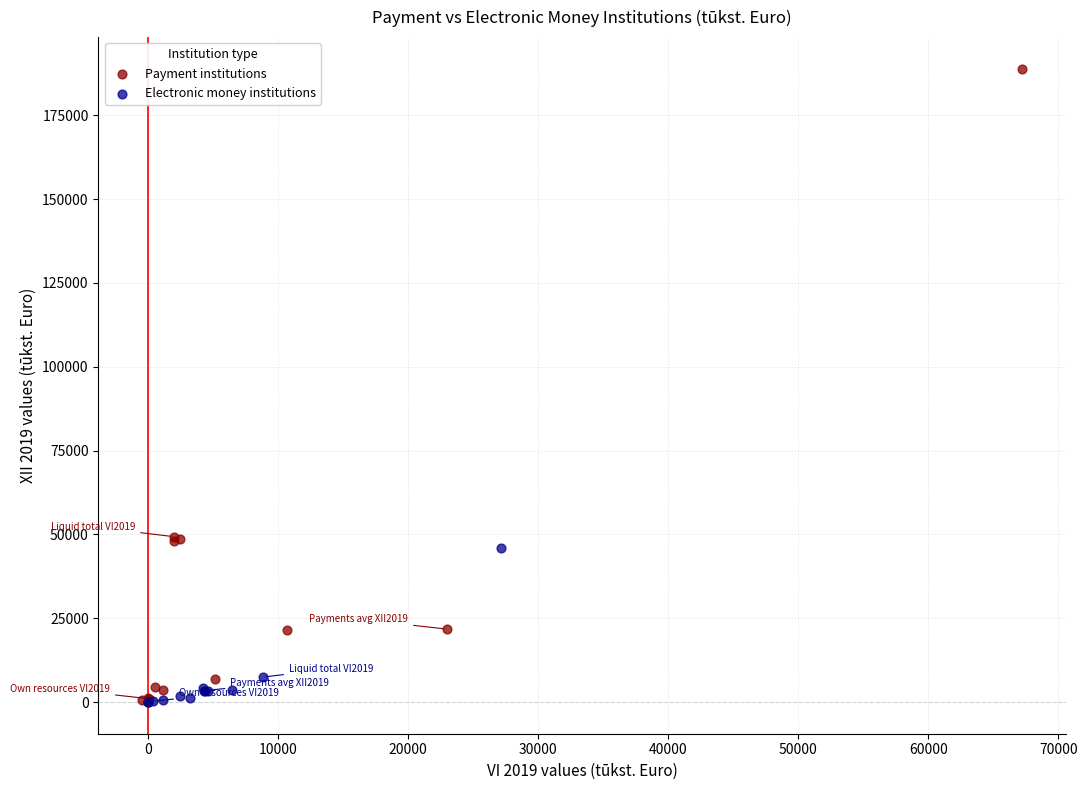

Which series has the widest spread of Y values?

Payment institutions